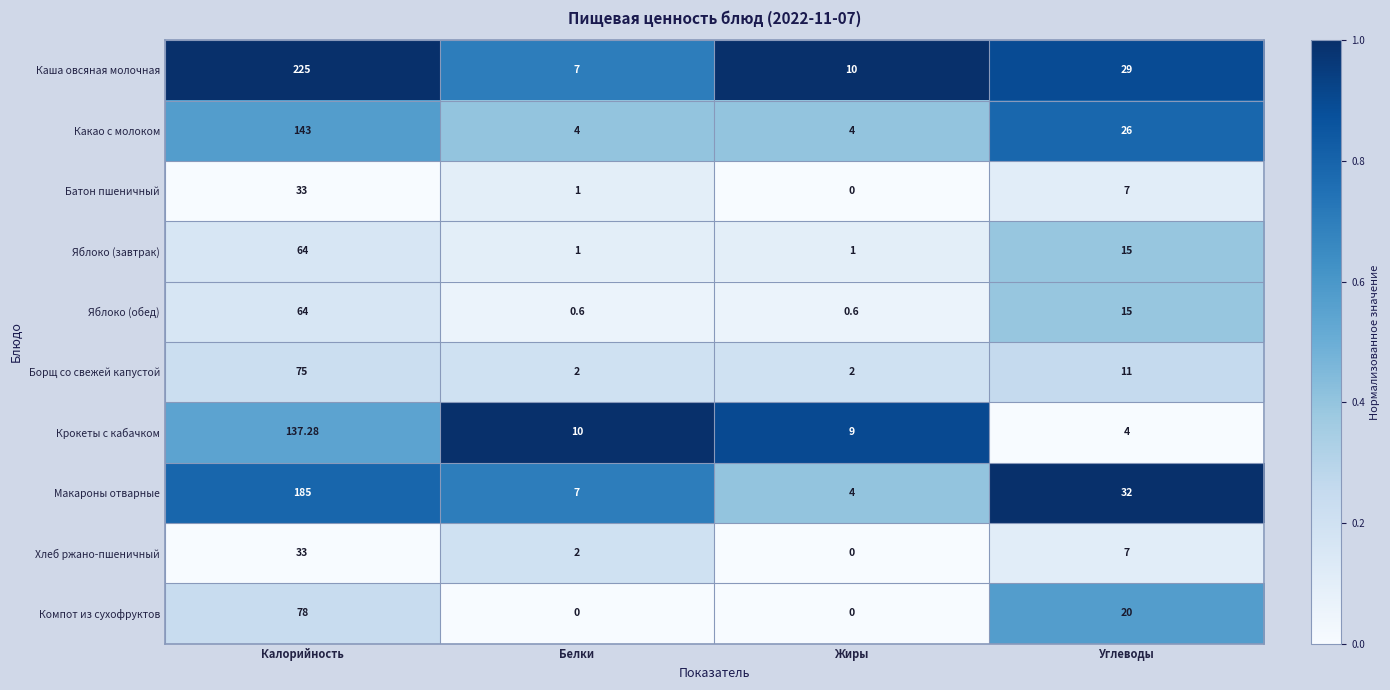

Which label corresponds to the largest value in the chart?

Калорийность